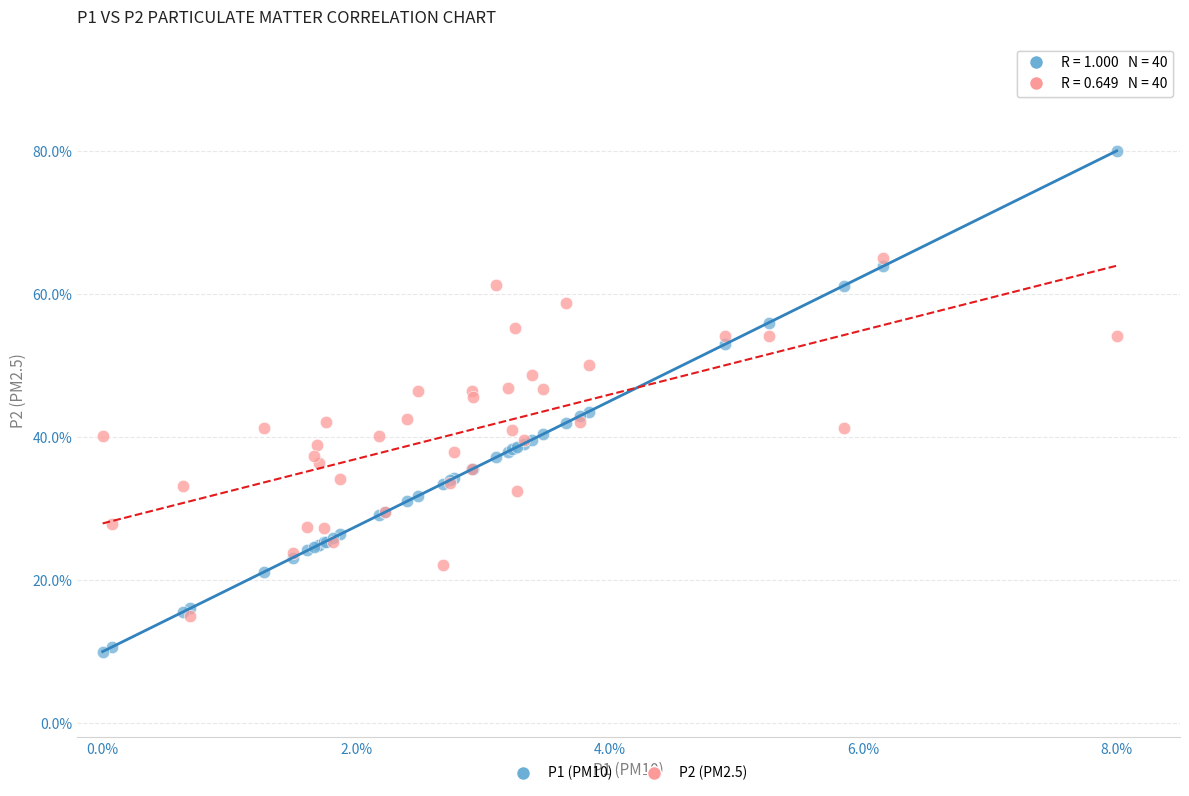

Which series contains the highest Y value?

P1 (PM10)